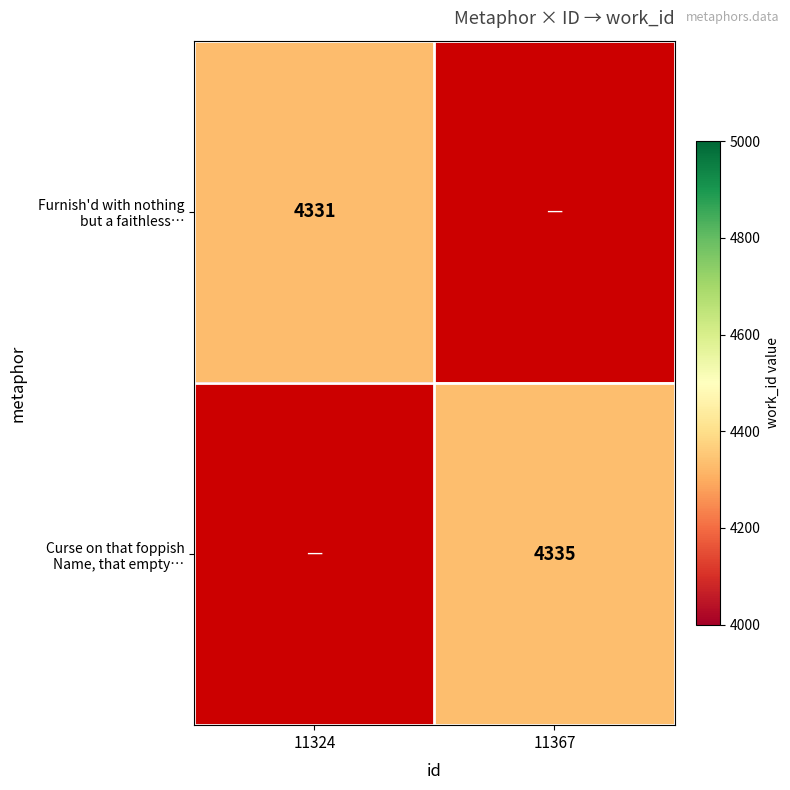

What value does the Curse on that foppish Name, that empty… series have at 11367?

4335.0